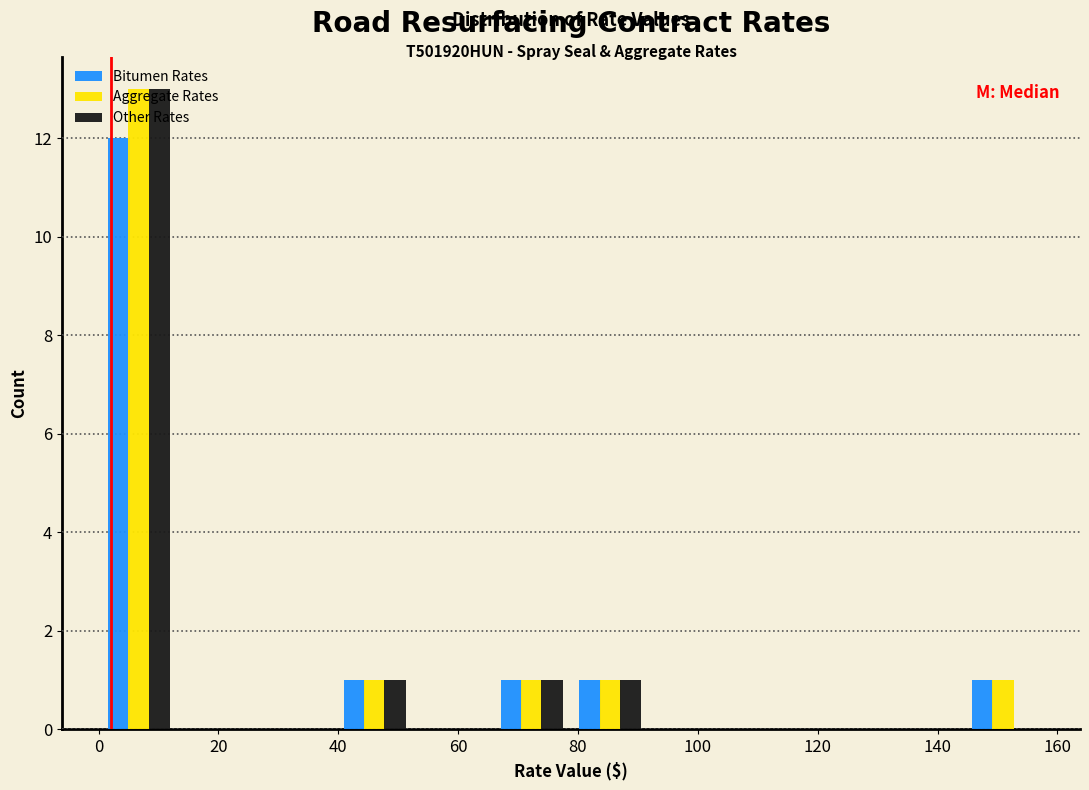

In the Bitumen Rates series, which range on the x-axis has the tallest bar?

0 to 14